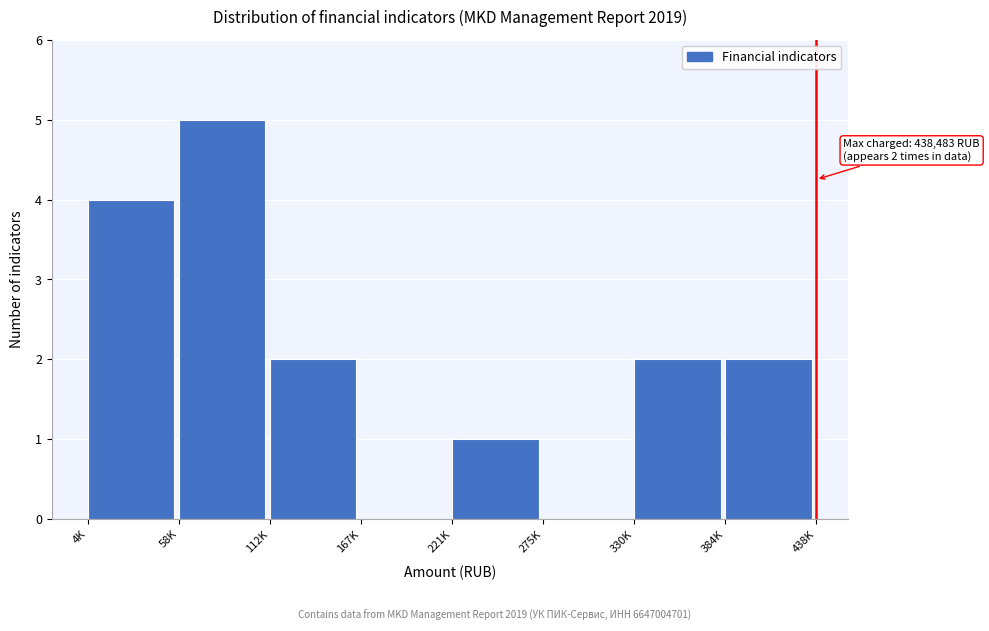

Reading left to right, extract all data points from this chart.

4K=4	58K=5	112K=2	167K=0	221K=1	275K=0	330K=2	384K=2